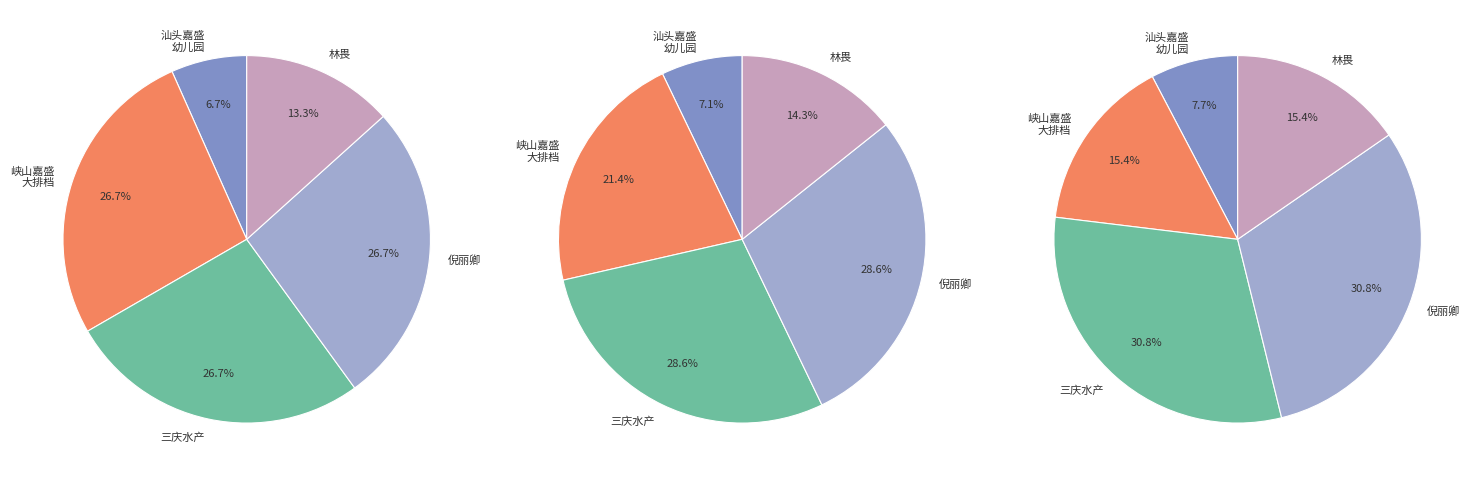

Is 三庆水产 the majority of the pie?

No